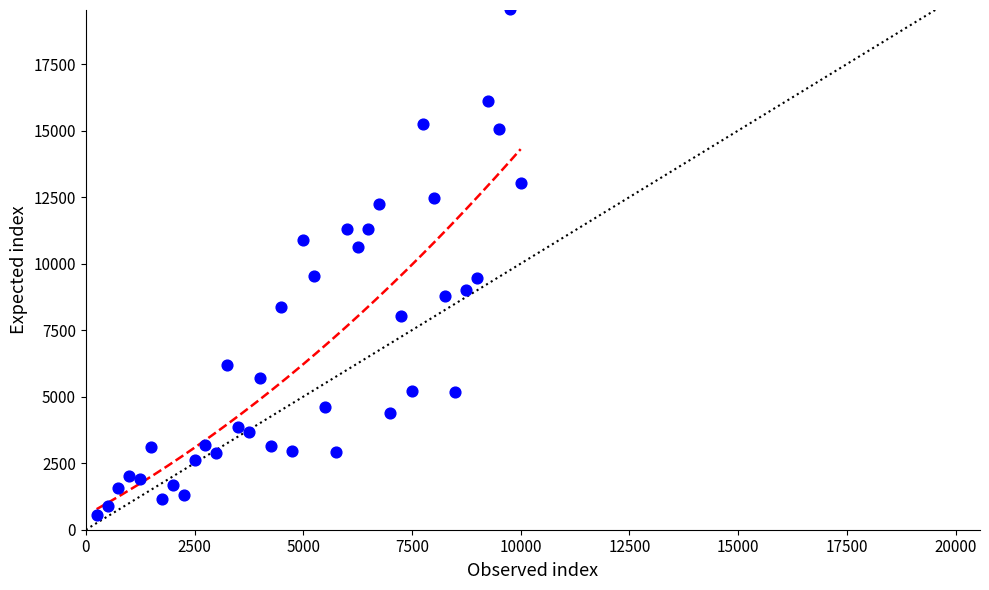

What is the range of Y values (max minus min)?

19043.5